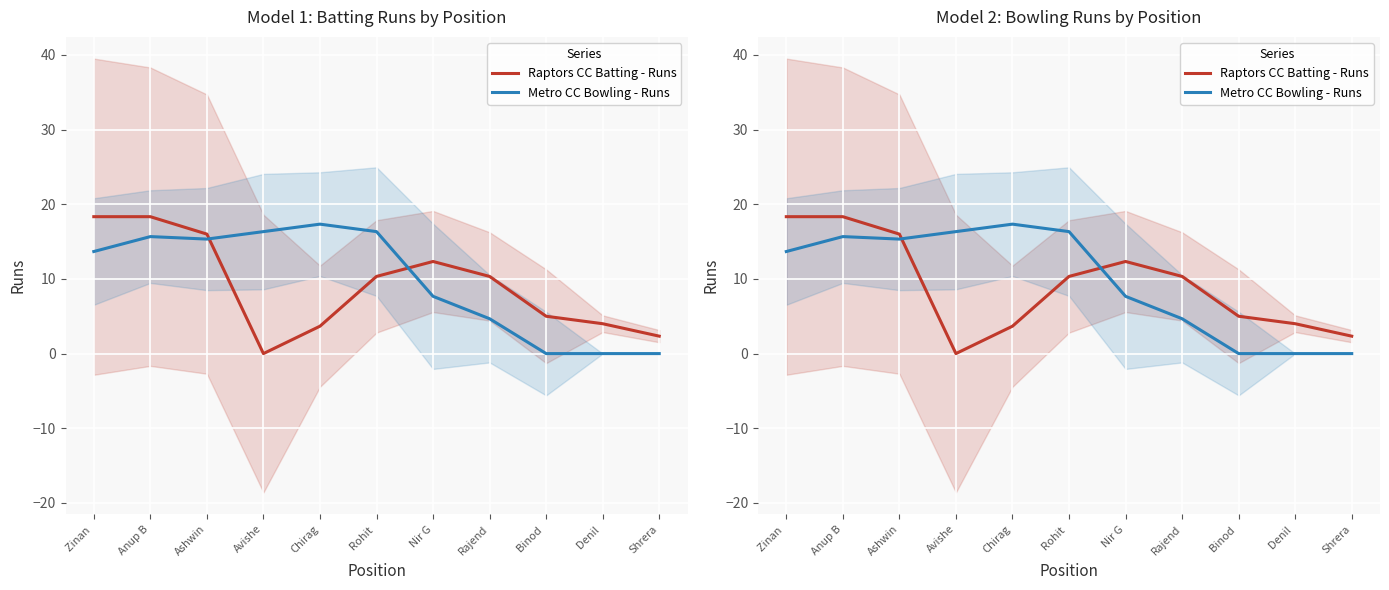

Reading right to left, transcribe all the data shown in this chart.

Raptors CC Batting - Runs: Shrera=2.3	Denil =4.0	Binod =5.0	Rajend=10.3	Nir G=12.3	Rohit =10.3	Chirag=3.7	Avishe=0.0	Ashwin=16.0	Anup B=18.3	Zinan =18.3
Metro CC Bowling - Runs: Shrera=0.0	Denil =0.0	Binod =0.0	Rajend=4.7	Nir G=7.7	Rohit =16.3	Chirag=17.3	Avishe=16.3	Ashwin=15.3	Anup B=15.7	Zinan =13.7